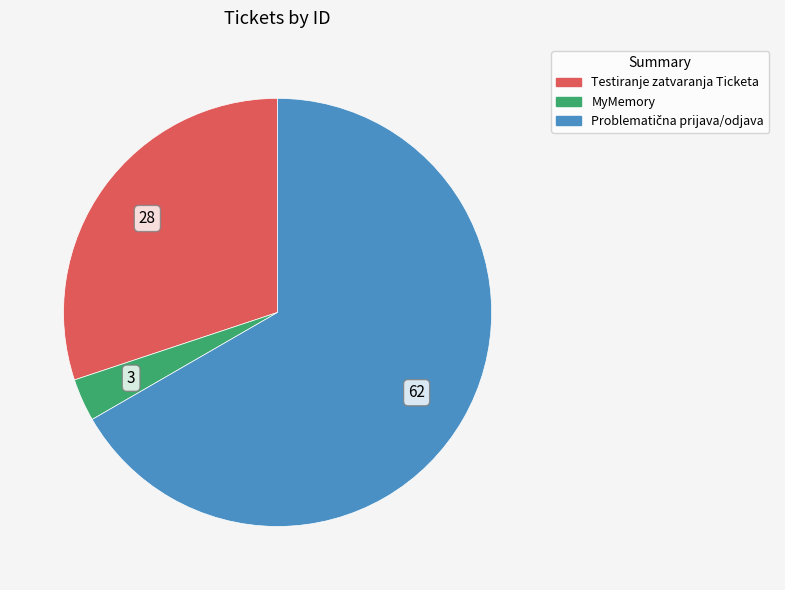

Is there a majority slice in this chart?

Yes